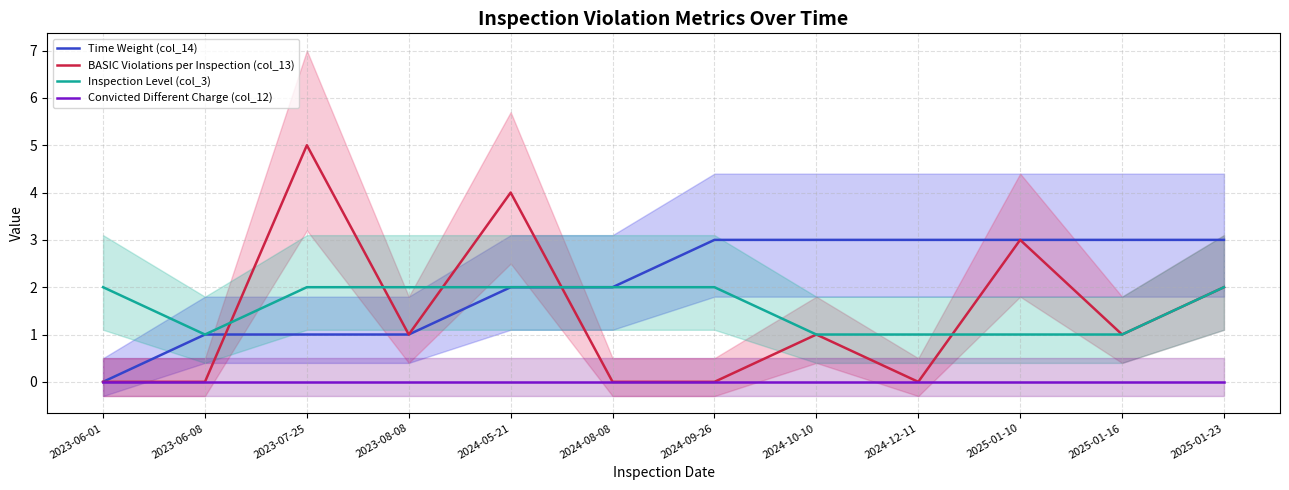

True or false: BASIC Violations per Inspection (col_13) has more than 1 points higher than both neighbors.

True